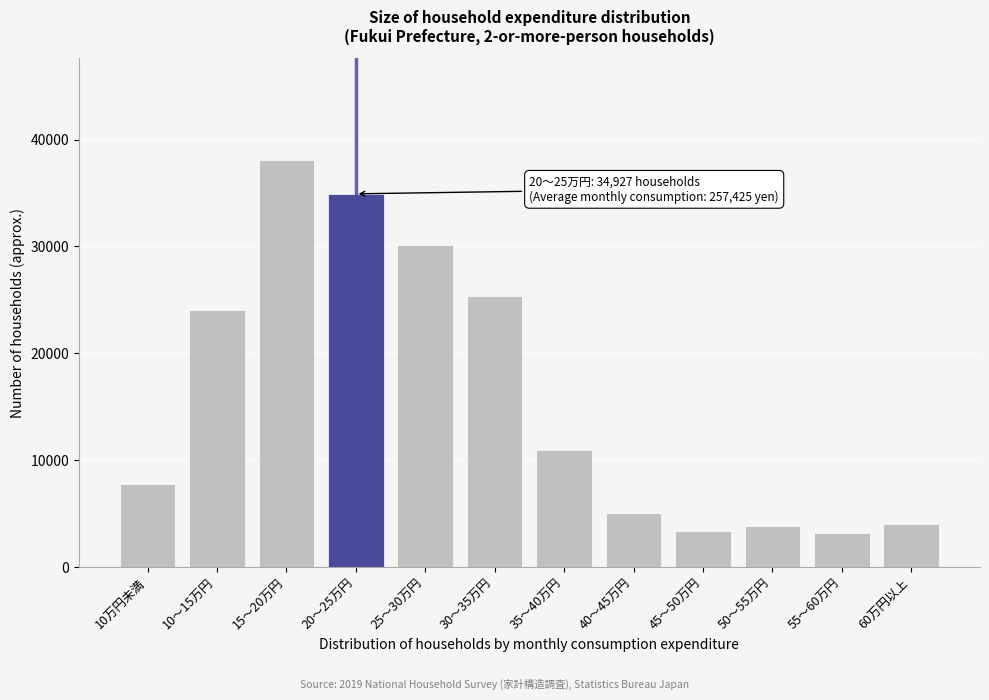

What is the label of the 7th bar from the left?

35～40万円